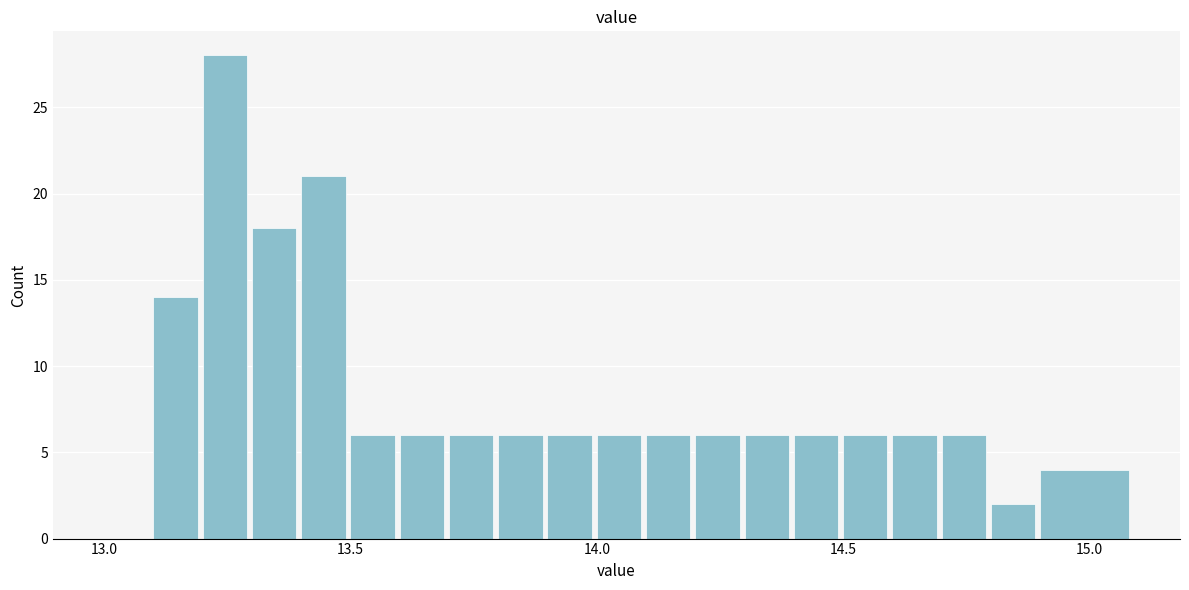

Read against the x-axis, roughly where is the centre of the tallest bar?

13.25